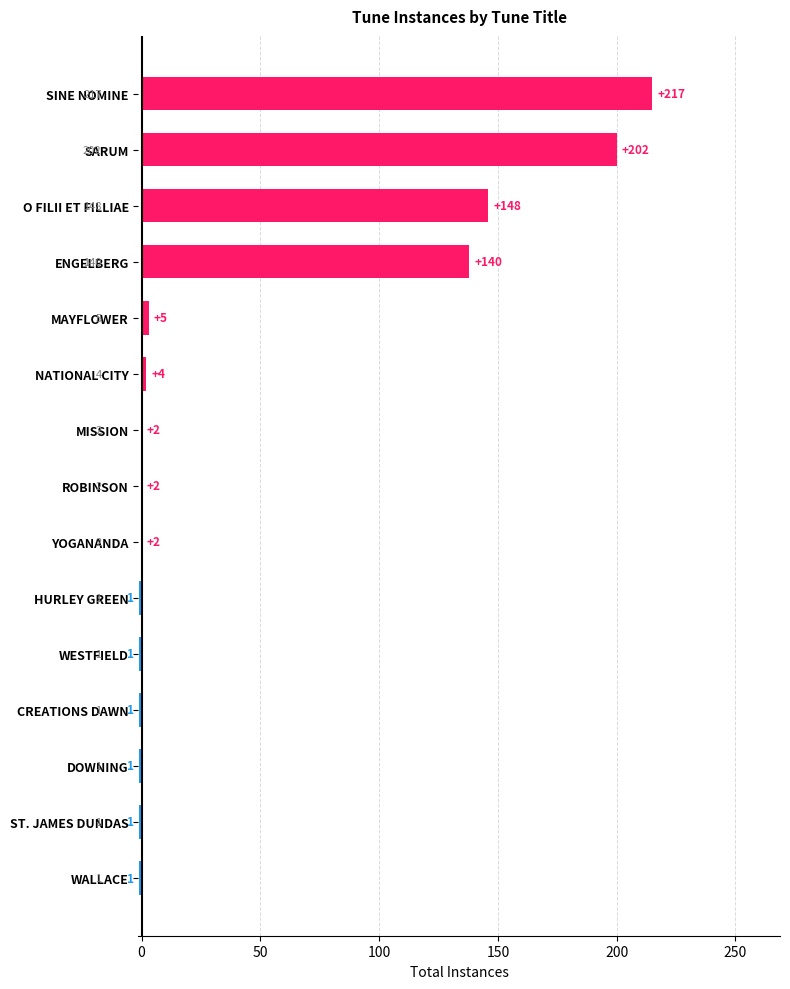

How many distinct data groups are displayed?

1